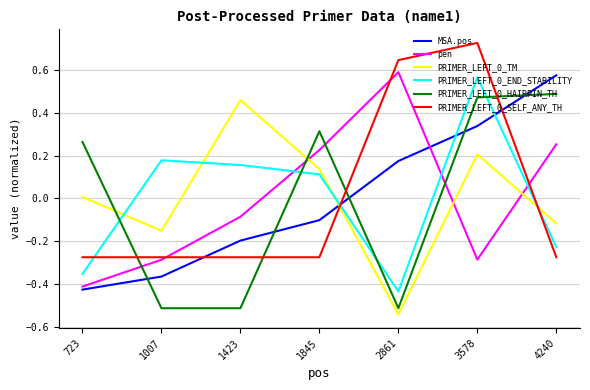

The MSA.pos series shows 0.6 at 4240. True or false?

True